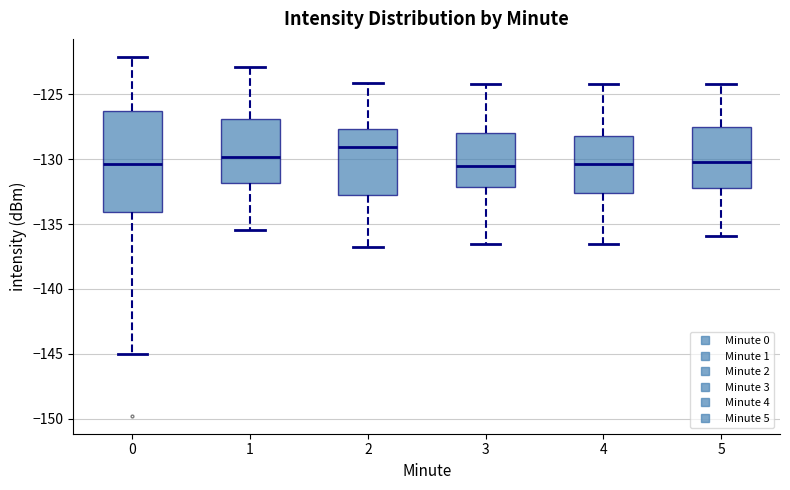

Which box's median line is the highest?

2